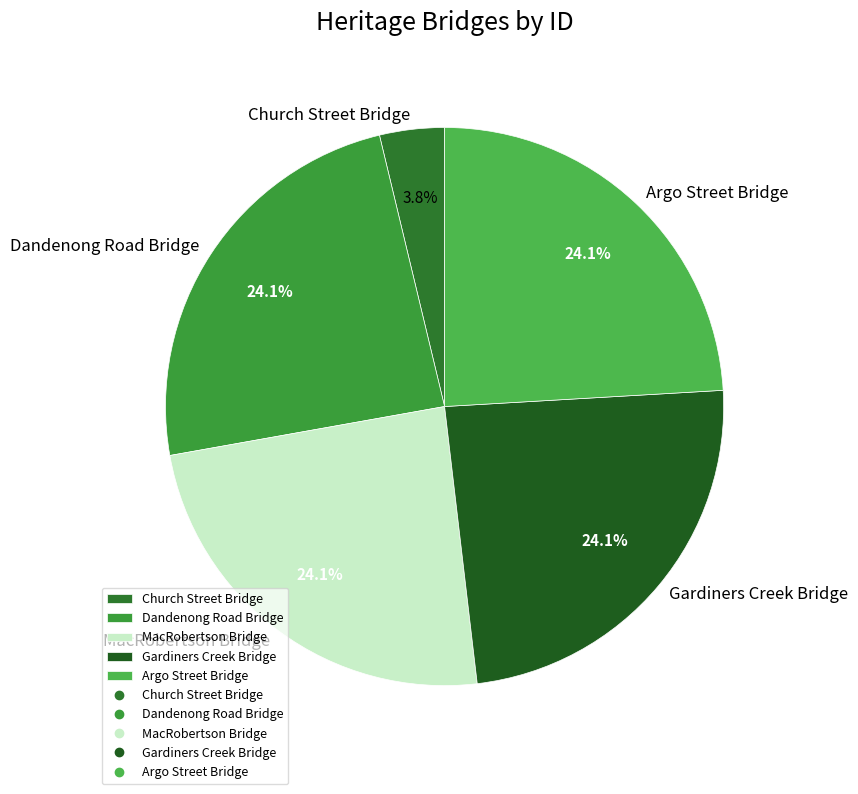

Does Church Street Bridge account for over 50% of the chart?

No